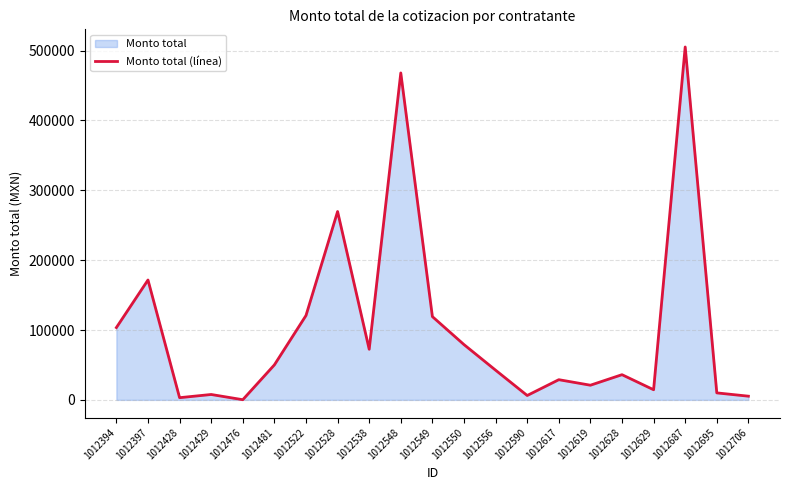

How many categories are shown in the chart?

21